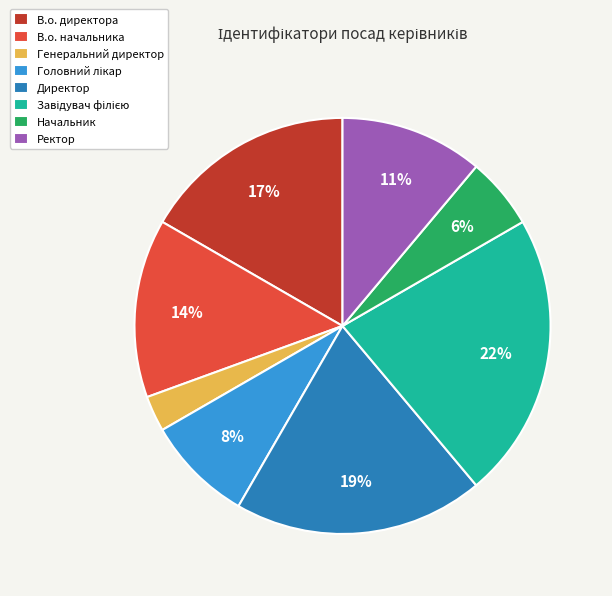

Is there a majority slice in this chart?

No